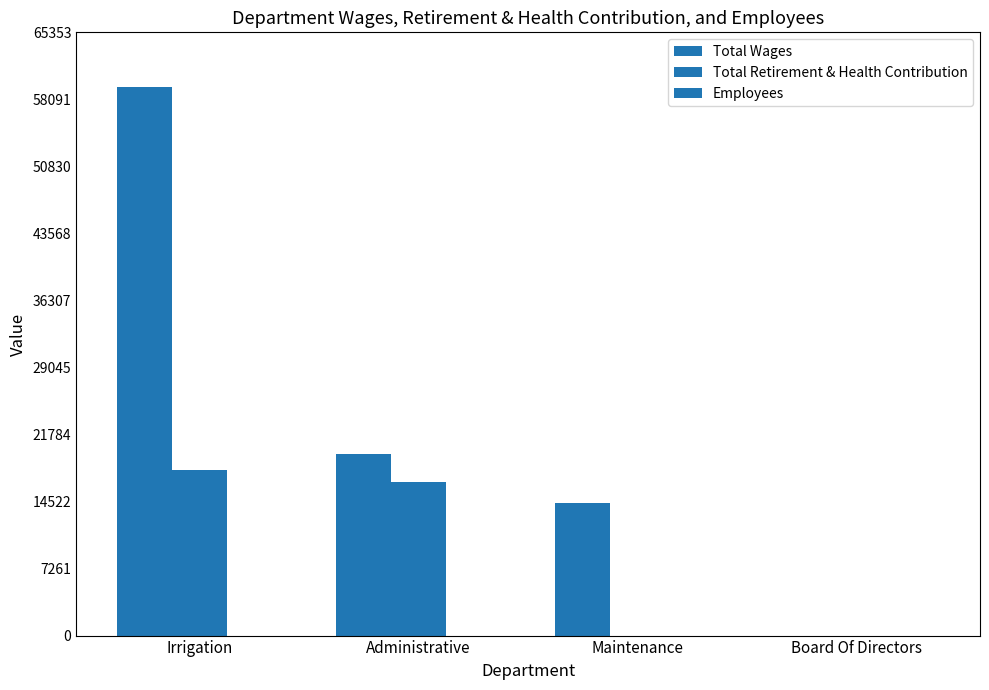

Rank the series by their average value, from highest to lowest.

Total Wages, Total Retirement & Health Contribution, Employees